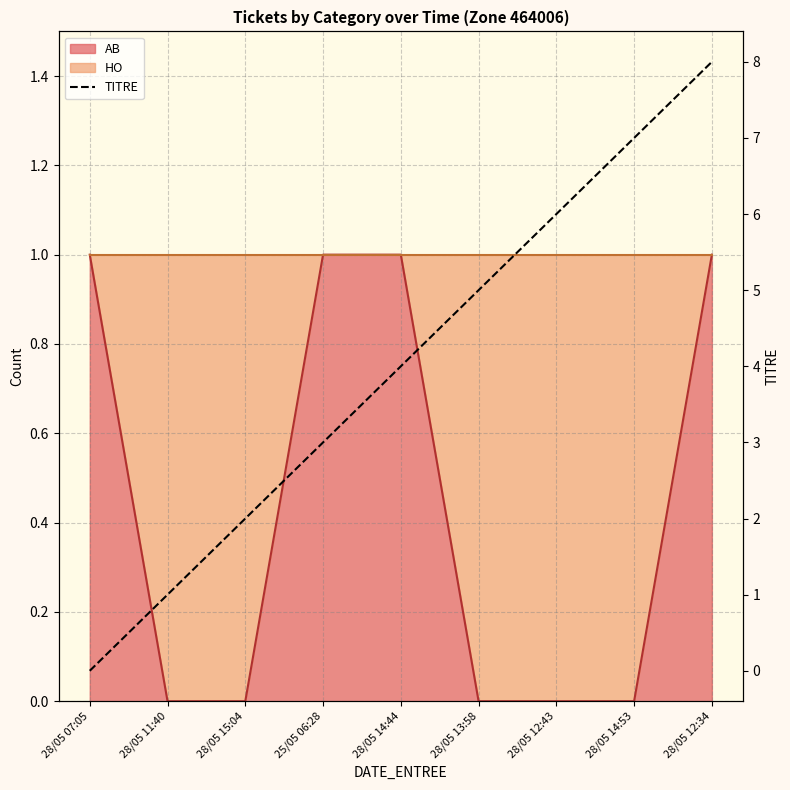

Rank the categories by value from lowest to highest.

28/05 07:05, 28/05 11:40, 28/05 15:04, 25/05 06:28, 28/05 14:44, 28/05 13:58, 28/05 12:43, 28/05 14:53, 28/05 12:34